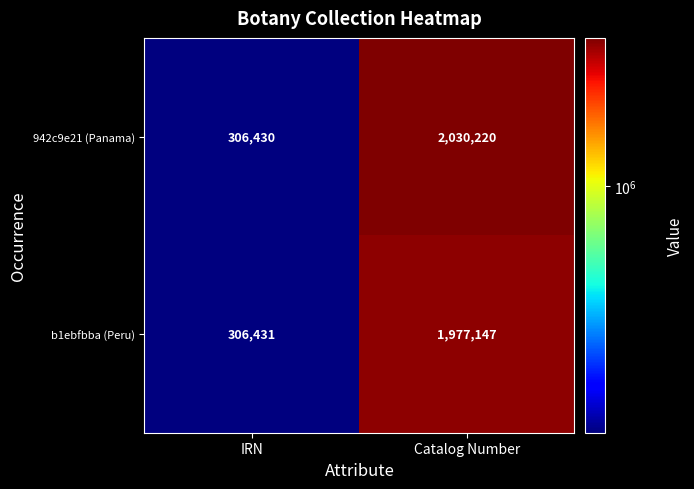

At Catalog Number, list the series in order from largest to smallest.

942c9e21 (Panama), b1ebfbba (Peru)